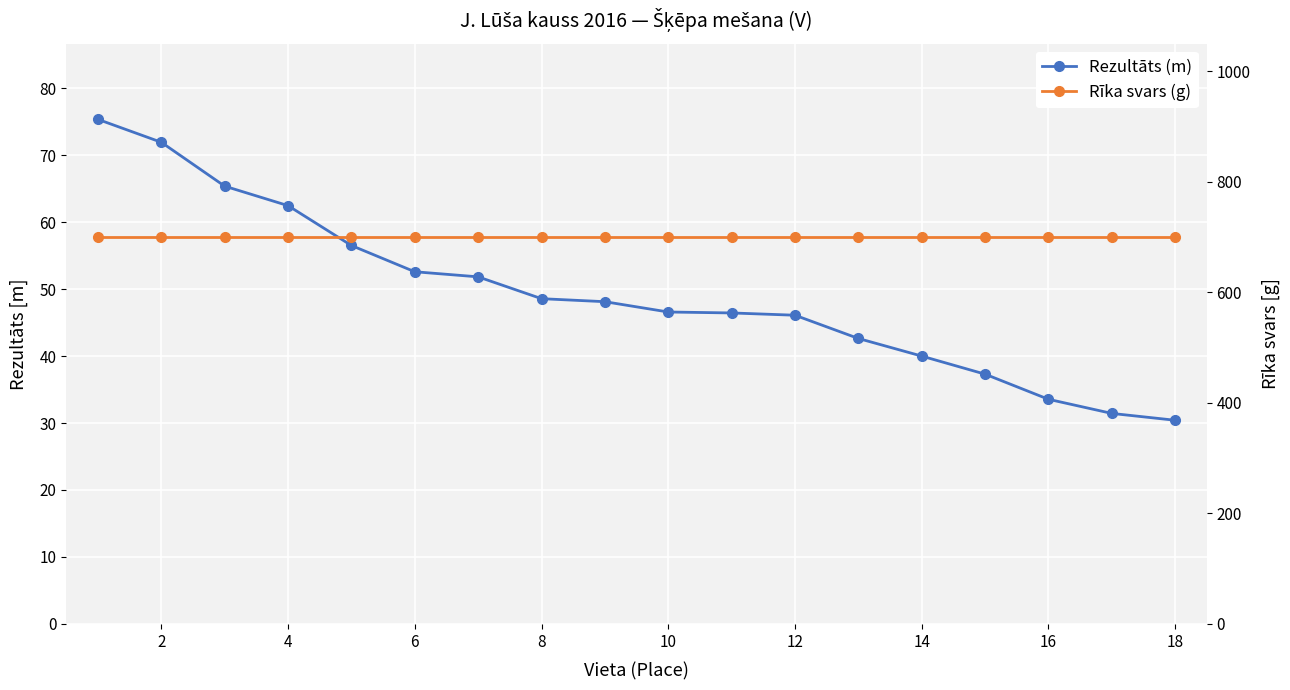

Rank the series by their average value, from highest to lowest.

Rīka svars (g), Rezultāts (m)